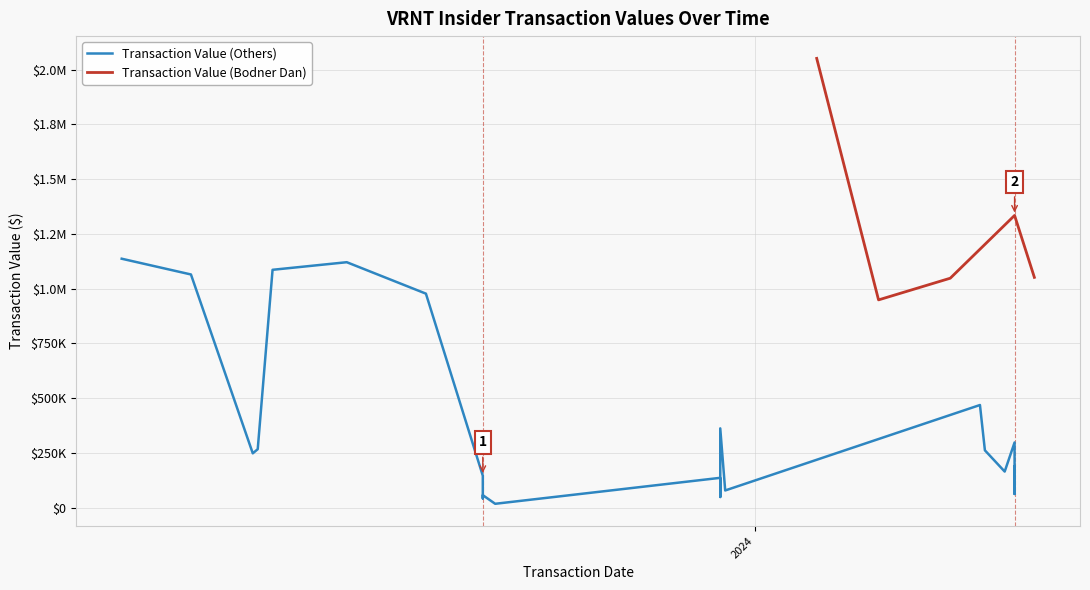

Is this an area chart (filled region under the line)?

No